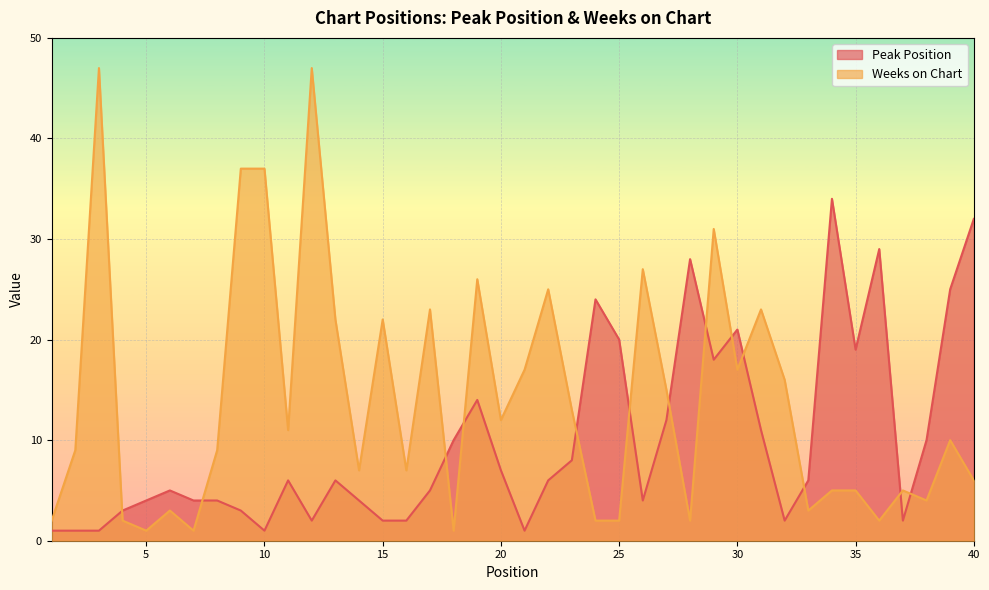

What is the difference between the highest and lowest values at 4?

1